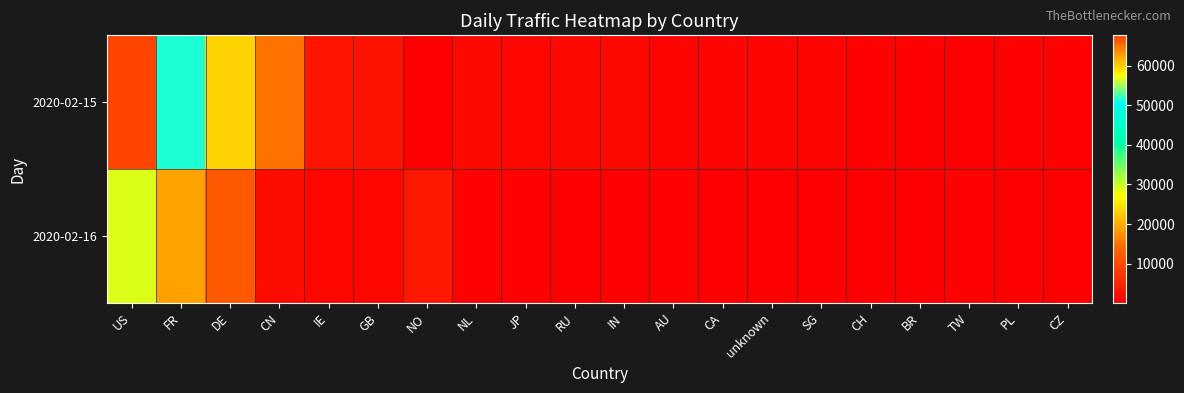

Reading right to left, what are all the values shown in this chart?

2020-02-15: CZ=414	PL=507	TW=238	BR=605	CH=636	SG=645	unknown=900	CA=758	AU=769	IN=1288	RU=1429	JP=1150	NL=1340	NO=111	GB=2497	IE=2799	CN=14691	DE=23167	FR=51527	US=67618
2020-02-16: CZ=148	PL=132	TW=431	BR=195	CH=238	SG=237	unknown=157	CA=336	AU=376	IN=319	RU=267	JP=570	NL=481	NO=3302	GB=978	IE=1003	CN=1760	DE=12147	FR=18987	US=29066